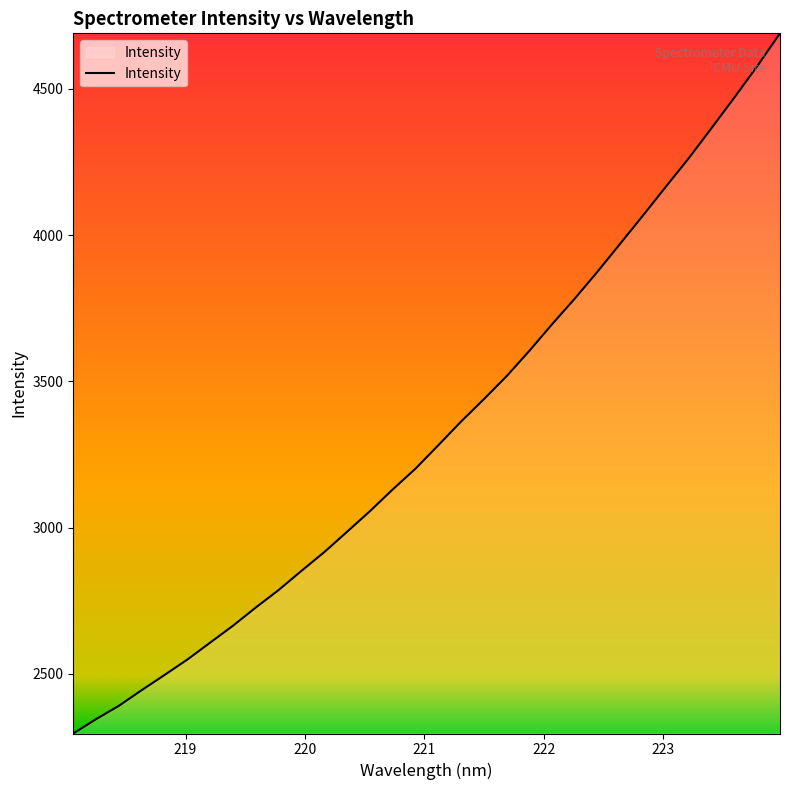

Count the number of data series in this chart.

1